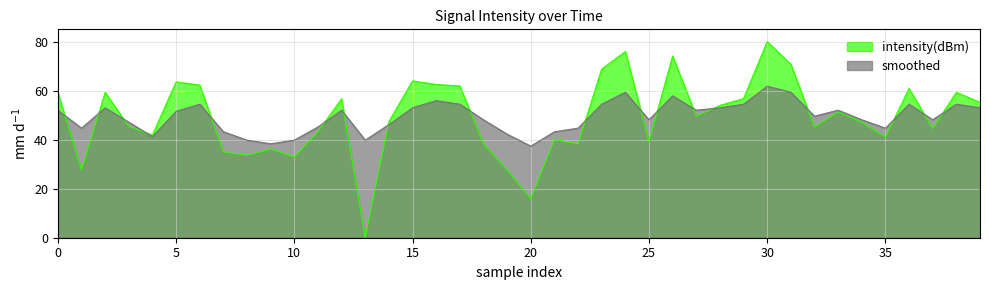

List the series in order of their peak value, highest first.

intensity(dBm), smoothed